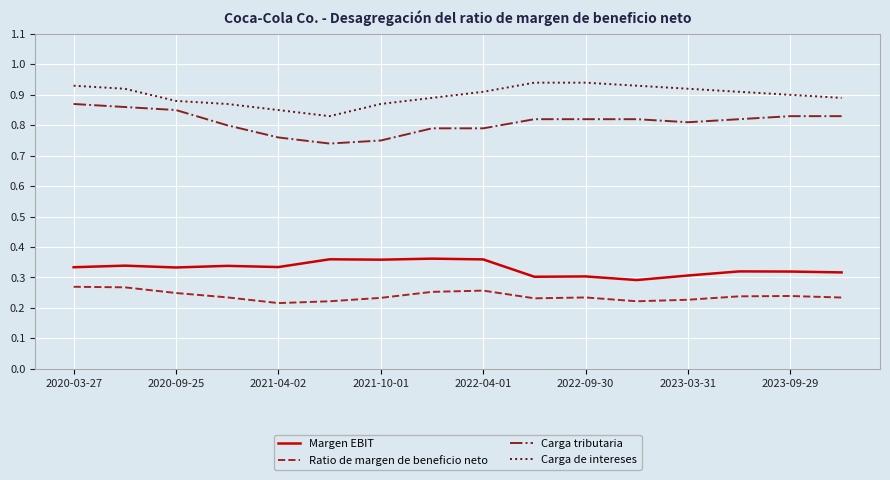

Rank the series by their maximum value, from highest to lowest.

Carga de intereses, Carga tributaria, Margen EBIT, Ratio de margen de beneficio neto